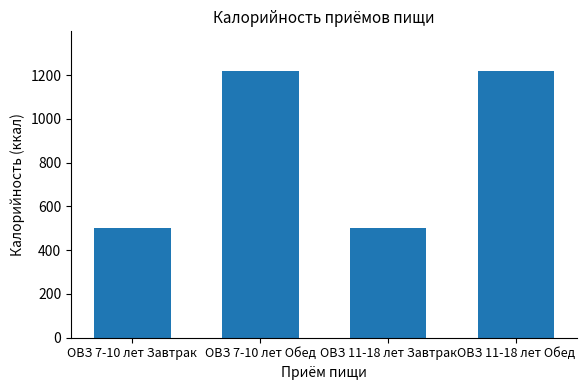

The chart shows a value of 2140 at ОВЗ 7-10 лет Обед. True or false?

False